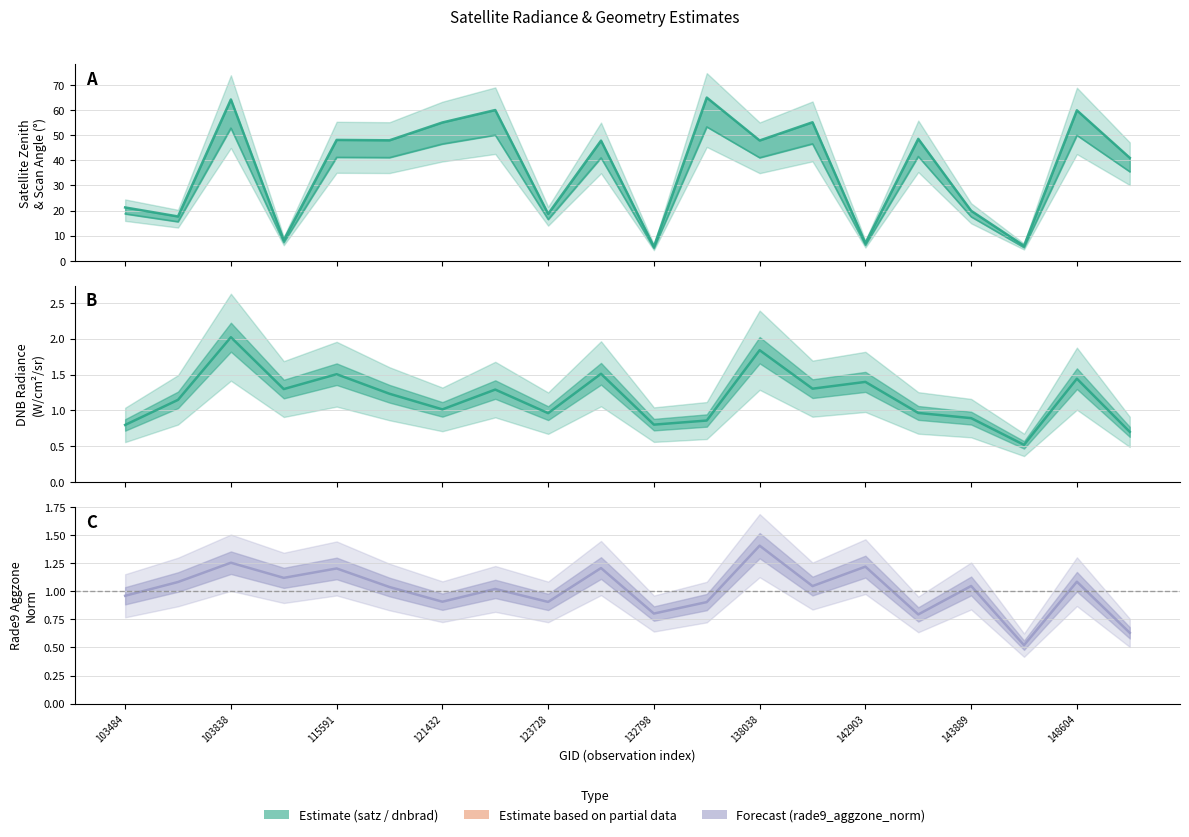

How many data points in dnbrad are less than 1?

8